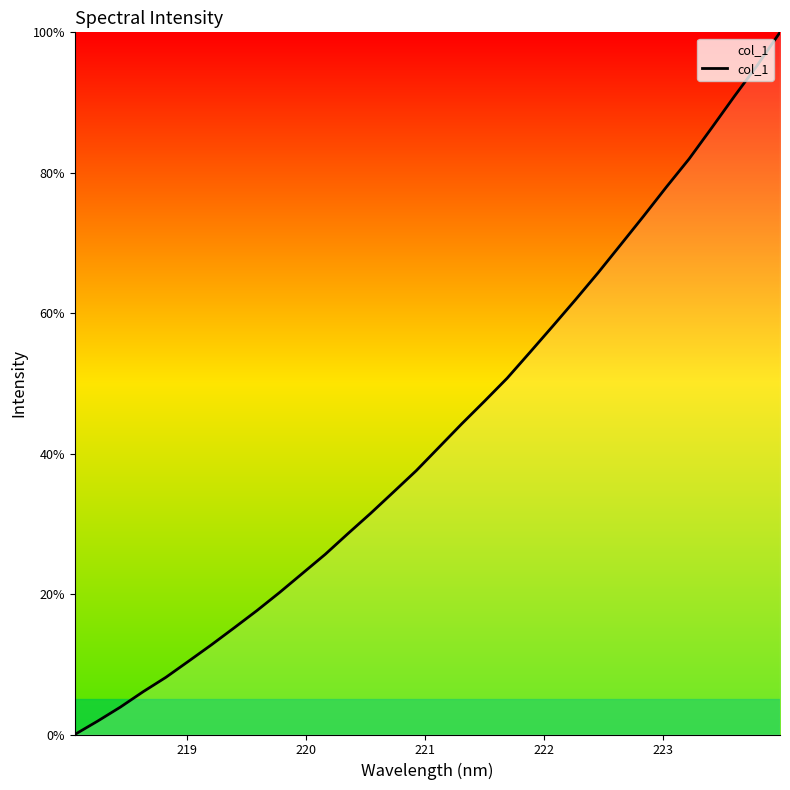

What is the greatest value displayed?

100.0